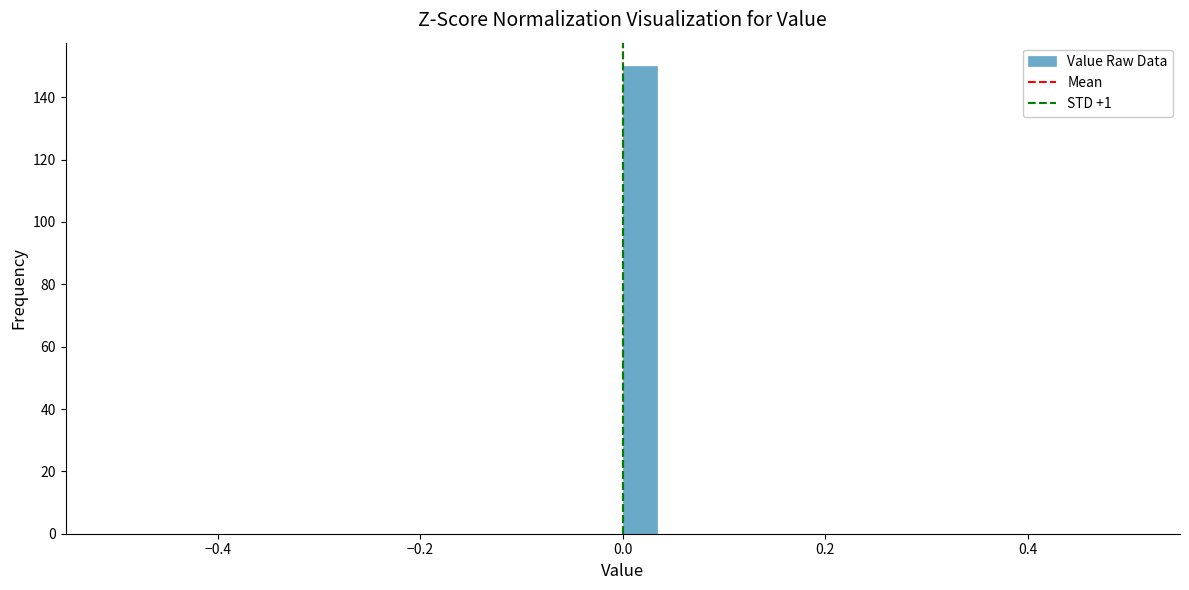

Around what value on the x-axis is the tallest bar? Give the approximate position of its centre, as read against the axis.

0.02